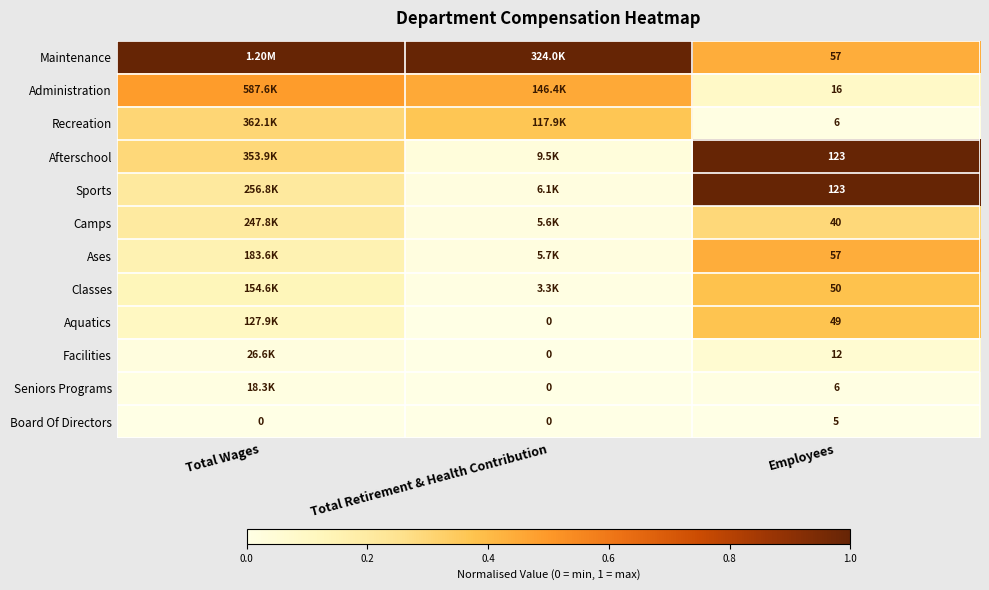

Is the value of Aquatics at Total Retirement & Health Contribution greater than the value of Administration at Employees?

No